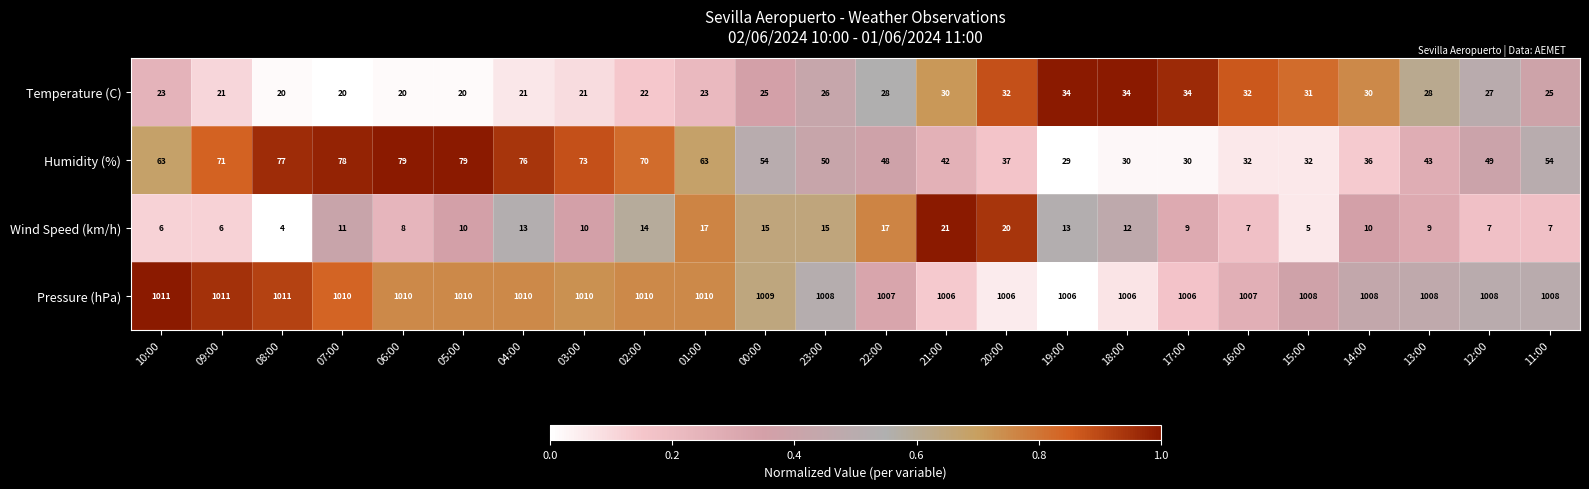

At how many categories does at least one series exceed 573?

24